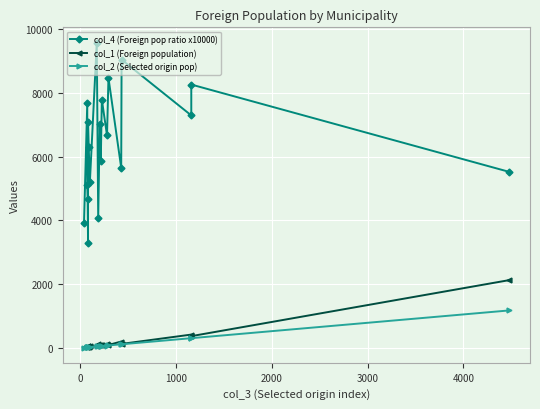

Which series has the largest range (max minus min)?

col_4 (Foreign pop ratio x10000)